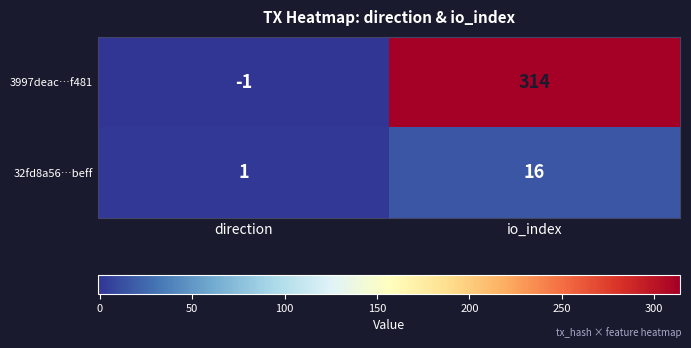

Reading right to left, extract all data points from this chart.

3997deac…f481: io_index=314	direction=-1
32fd8a56…beff: io_index=16	direction=1